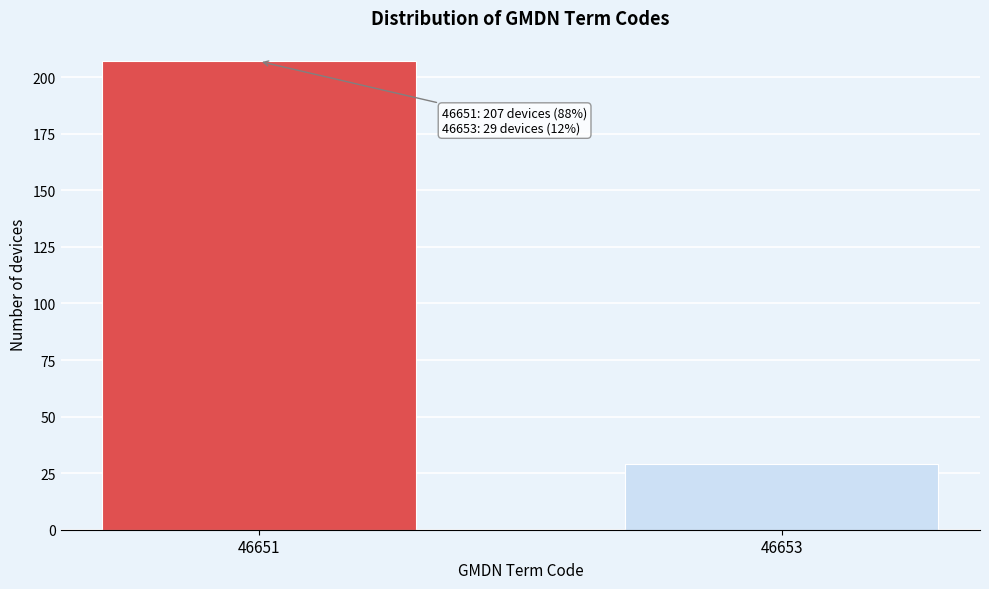

Reading left to right, what are all the values shown in this chart?

207	29